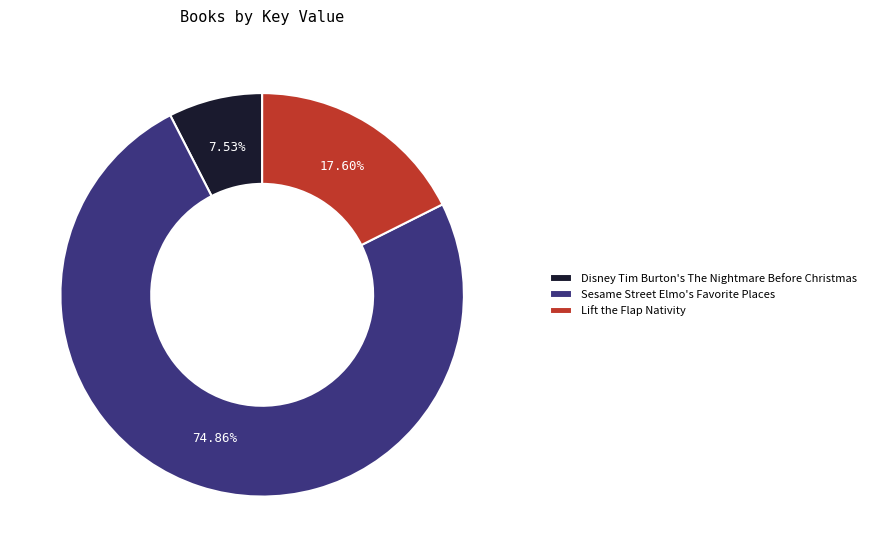

Is it true that Sesame Street Elmo's Favorite Places is 88% of the pie?

False